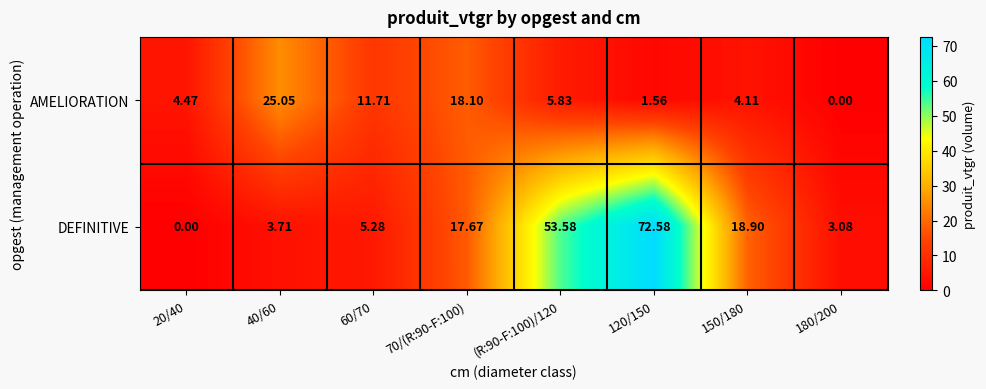

Which series has the largest total across all categories?

DEFINITIVE